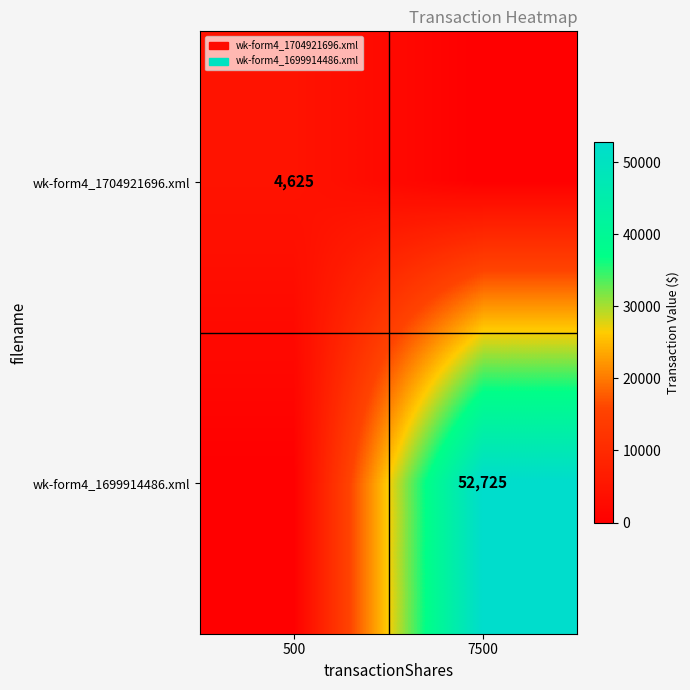

What is the sum of the wk-form4_1699914486.xml values at 7500 and 500?

52725